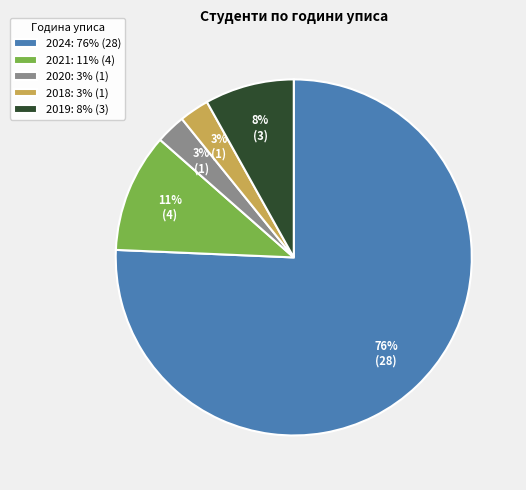

To the nearest percent, what is the average slice percentage?

20%